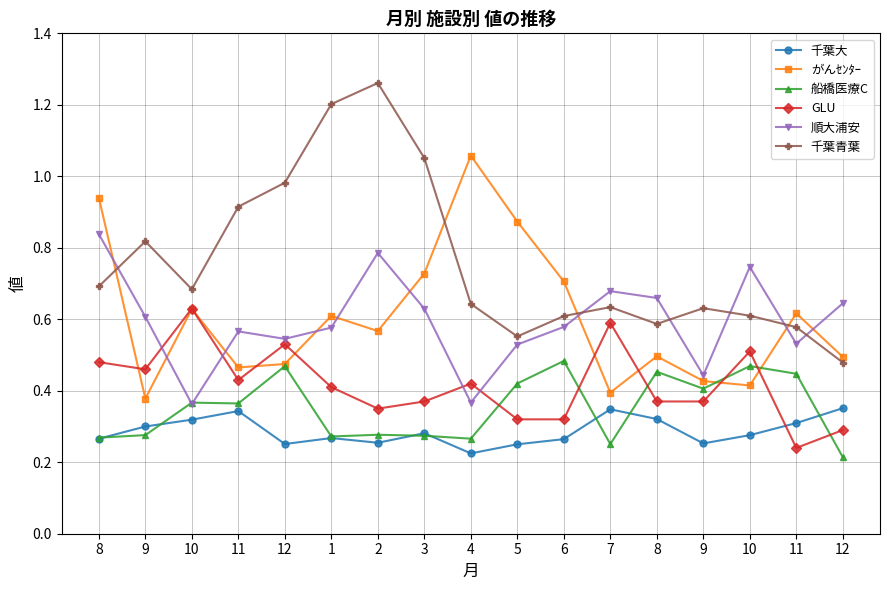

Does the chart have visible grid lines?

Yes